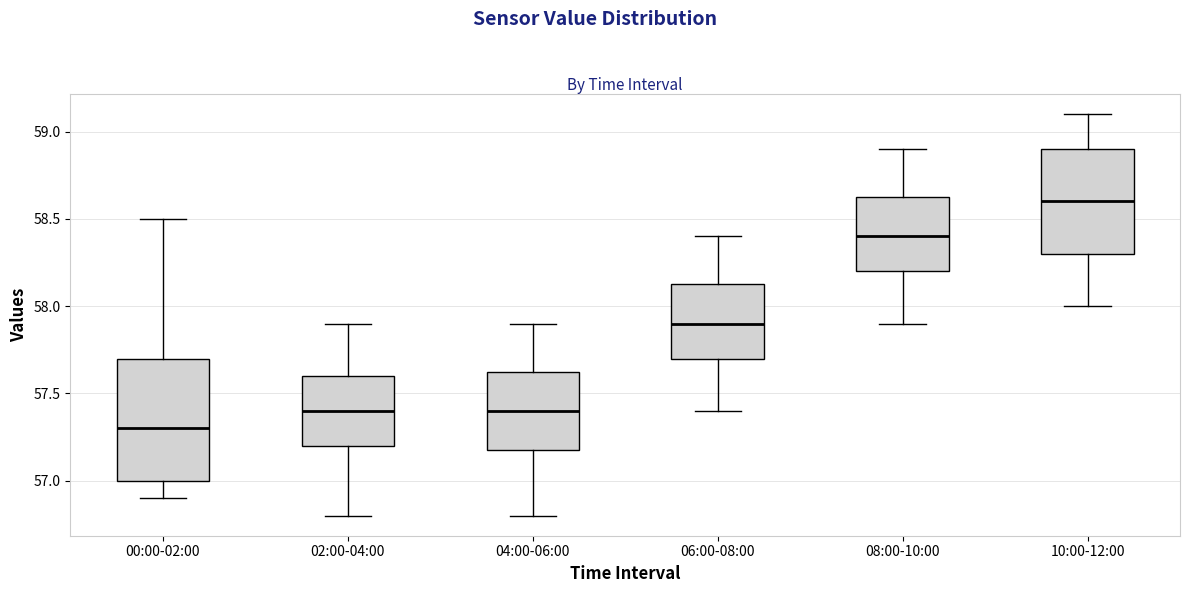

Which box has the lowest median line?

00:00-02:00